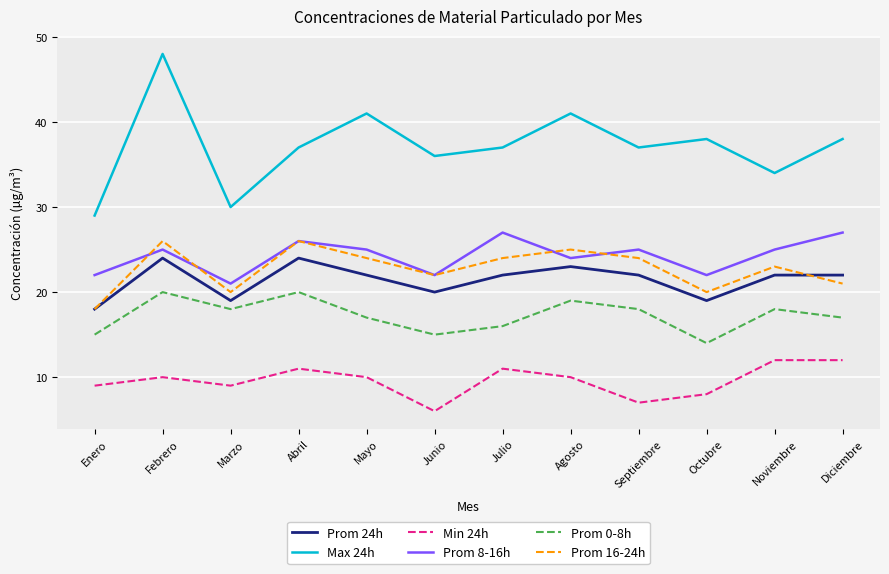

What is the approximate value of Prom 0-8h at Febrero?

20